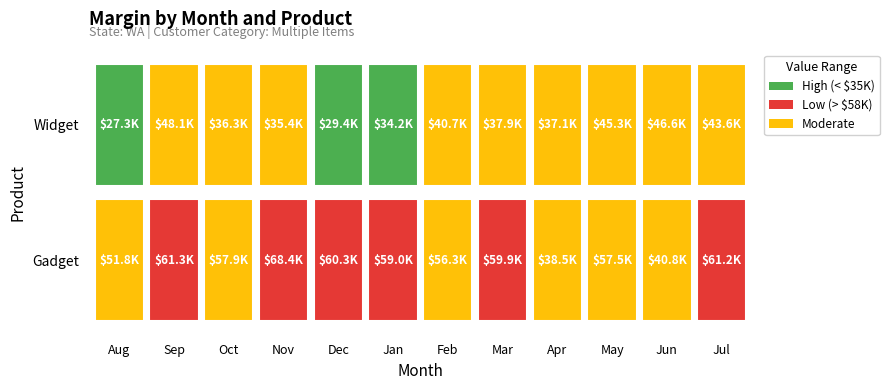

Where is Gadget nearest to the value 53424?

Aug